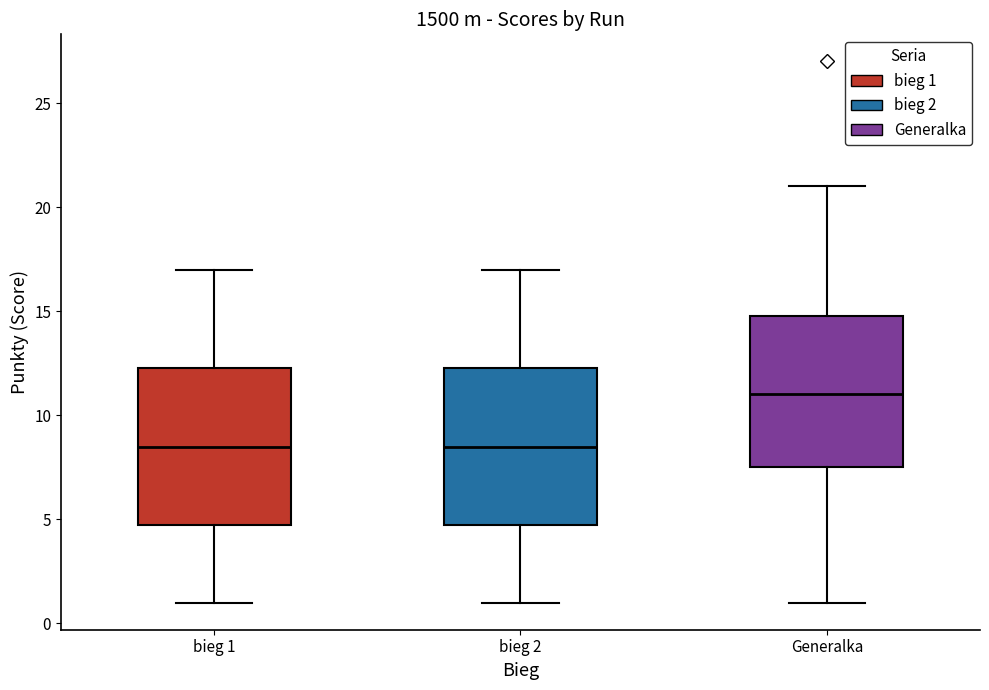

Where does the median line of the box for bieg 2 sit on the y-axis? The values are not printed on the chart, so give them approximately, as read against the axis.

8.5